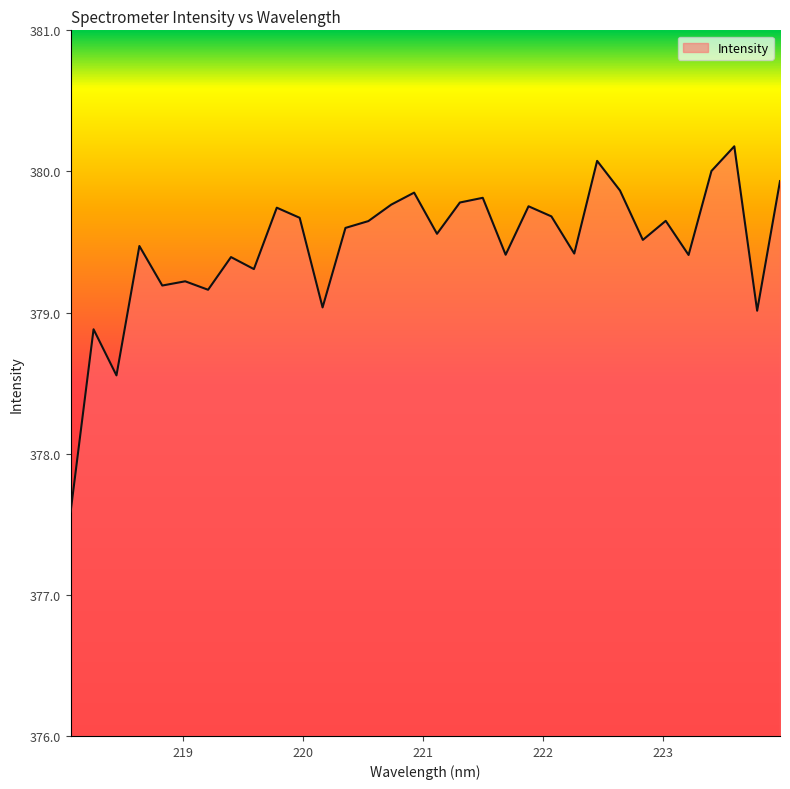

What is the greatest value displayed?

380.2